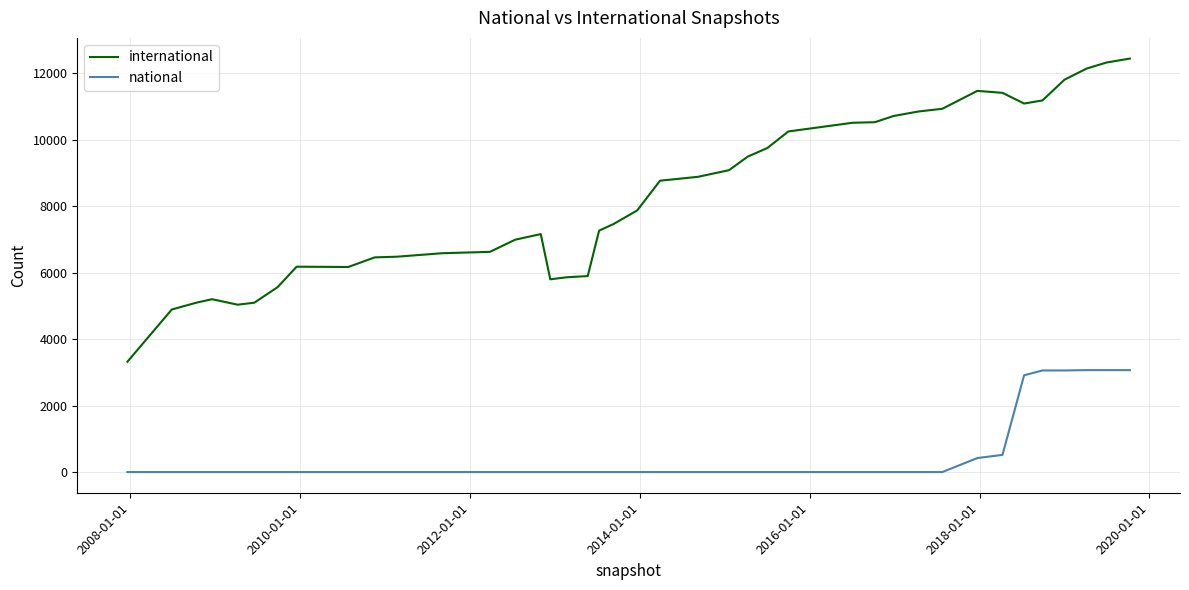

True or false: national and international cross at least once.

False